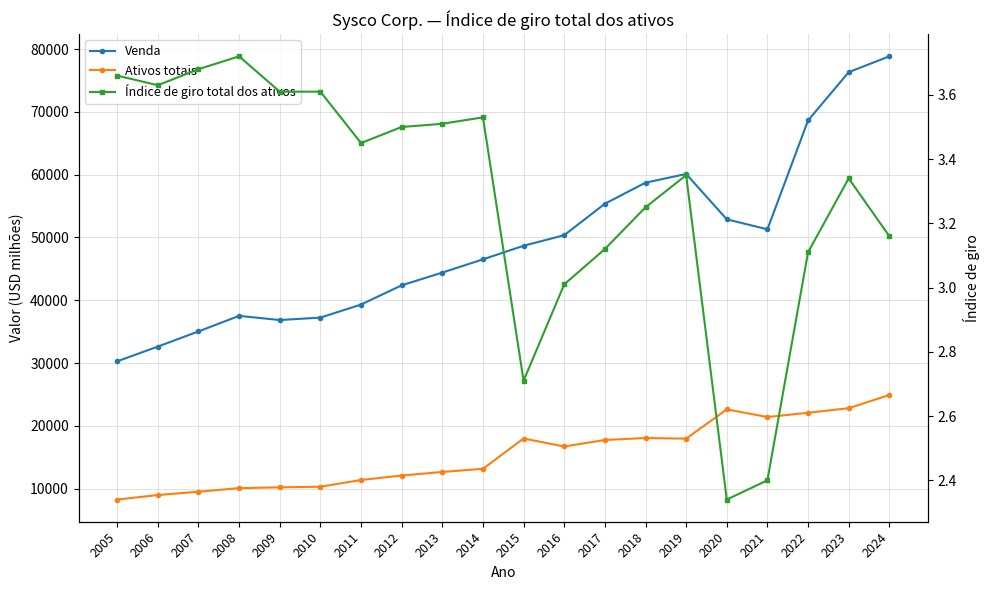

List the series in order of their peak value, highest first.

Venda, Ativos totais, Índice de giro total dos ativos